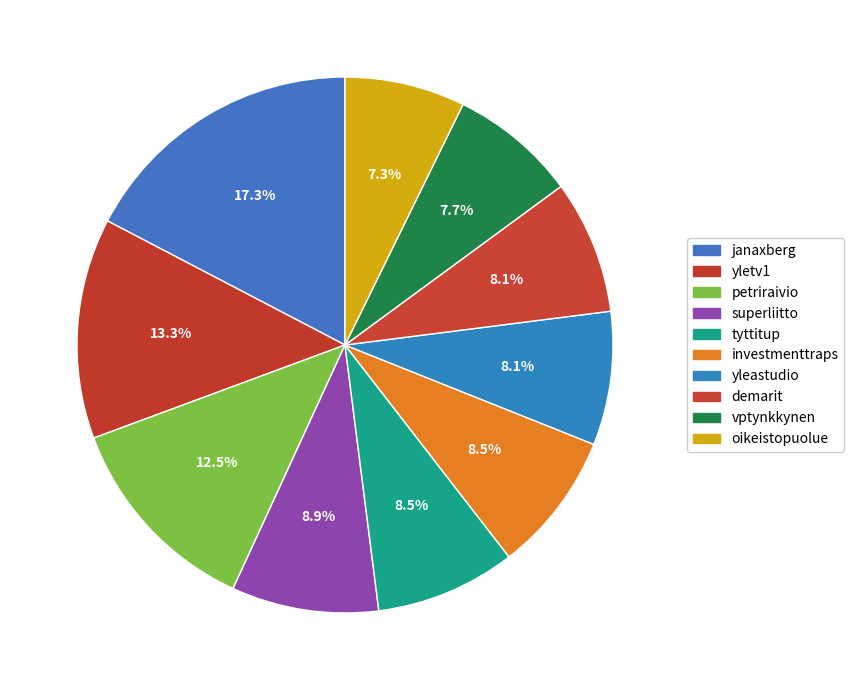

The yleastudio slice represents 8% of the pie. True or false?

True